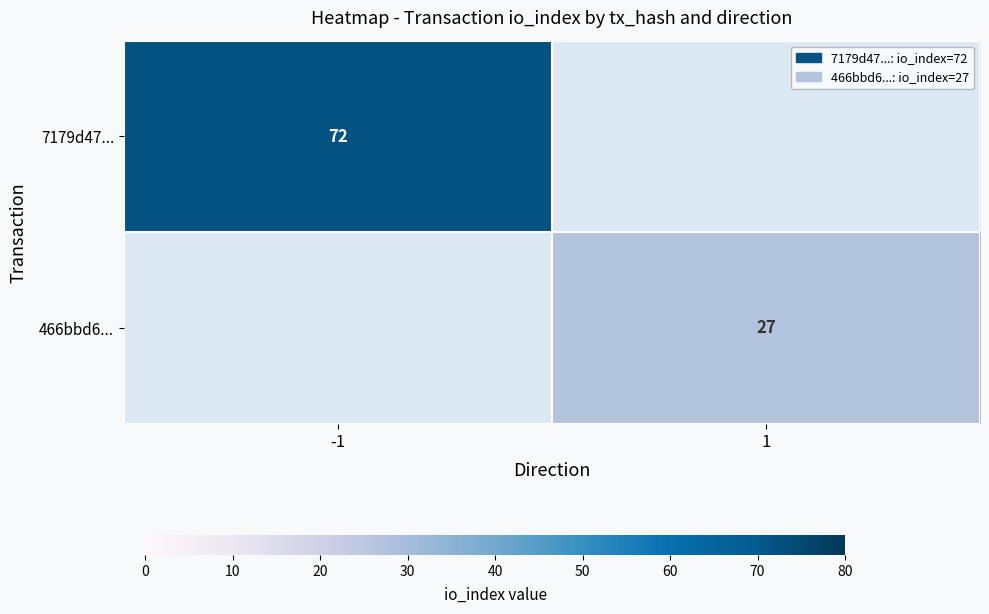

Is it true that 466bbd6... equals 27 at 1?

True